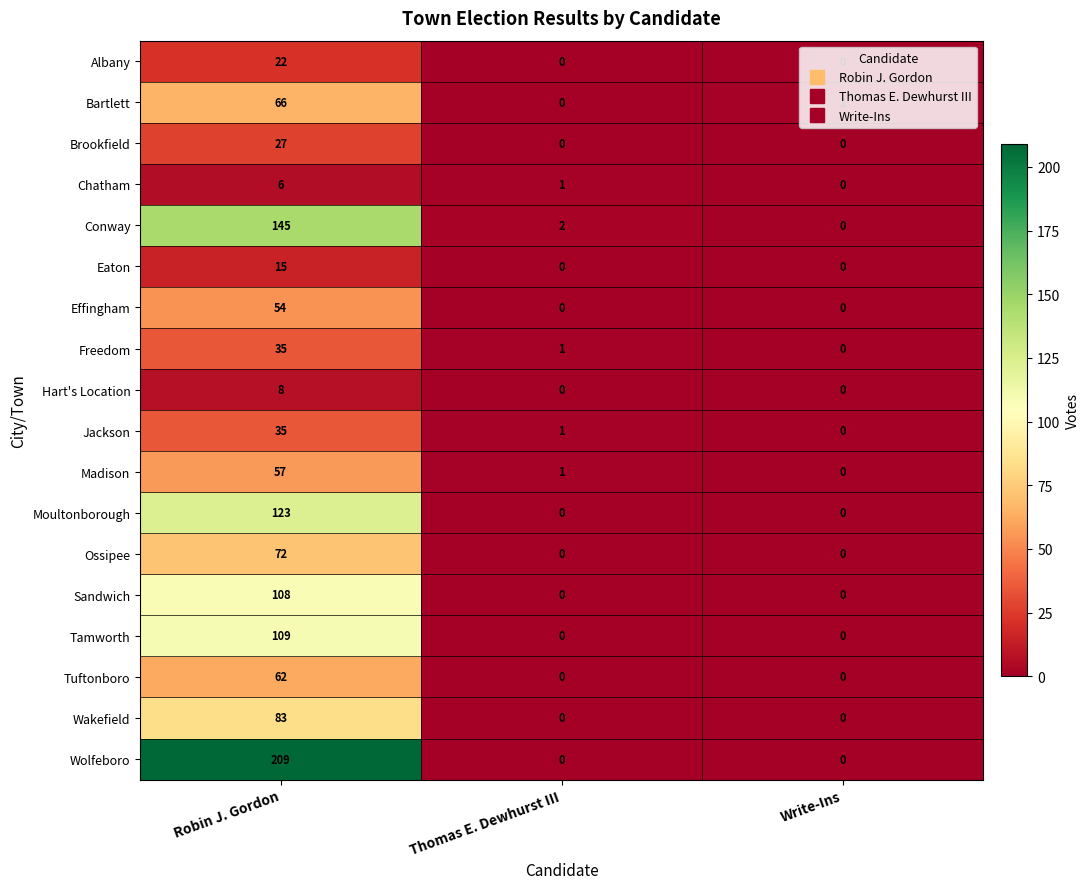

What is the average value of the Albany series?

7